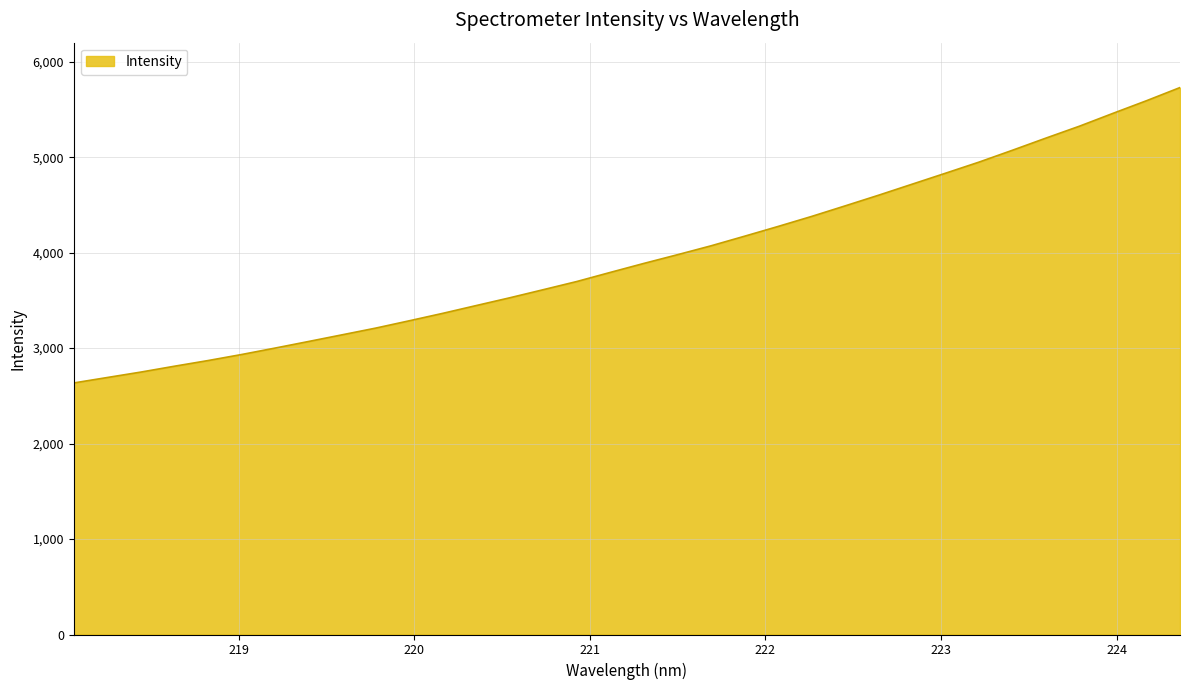

What is the greatest value displayed?

5729.8